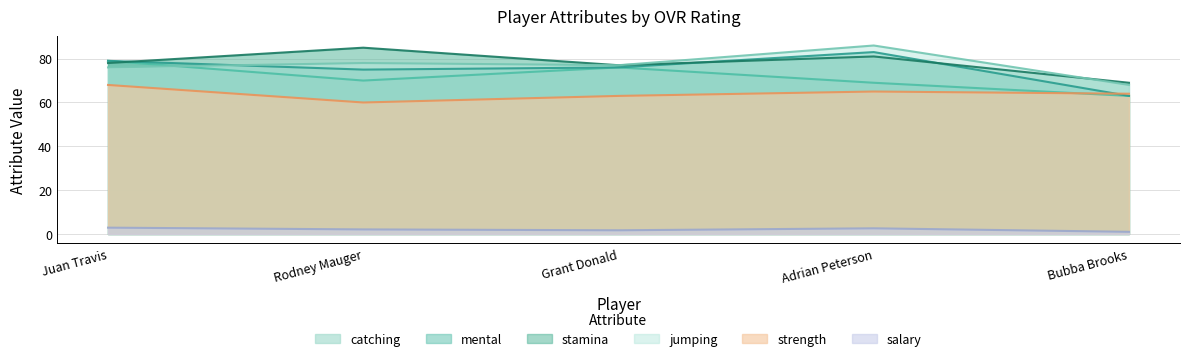

Which category has the lowest value across all series?

Bubba Brooks